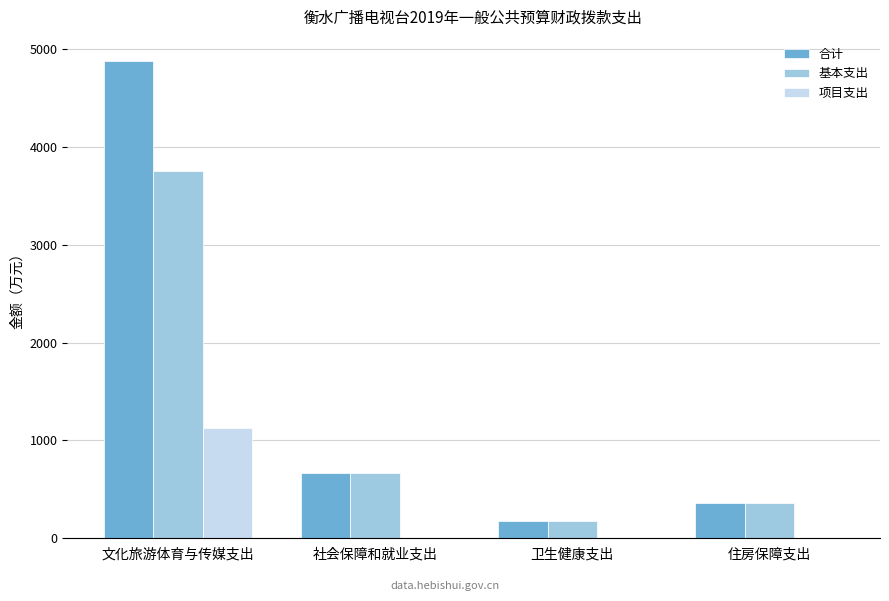

Which series has the largest total across all categories?

合计